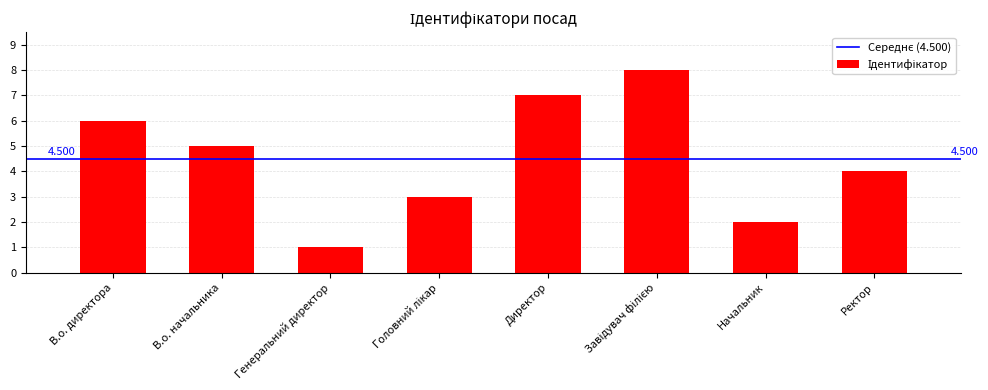

Which has a higher value, Начальник or В.о. директора?

В.о. директора